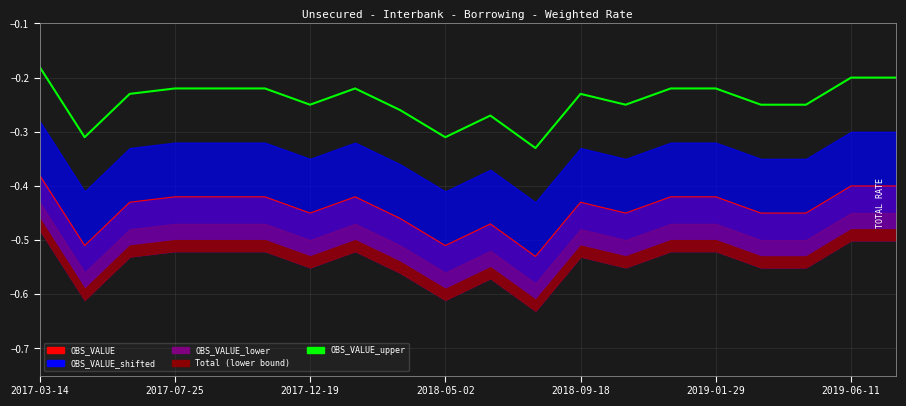

True or false: the data shows -0.3 at 2018-09-18.

False